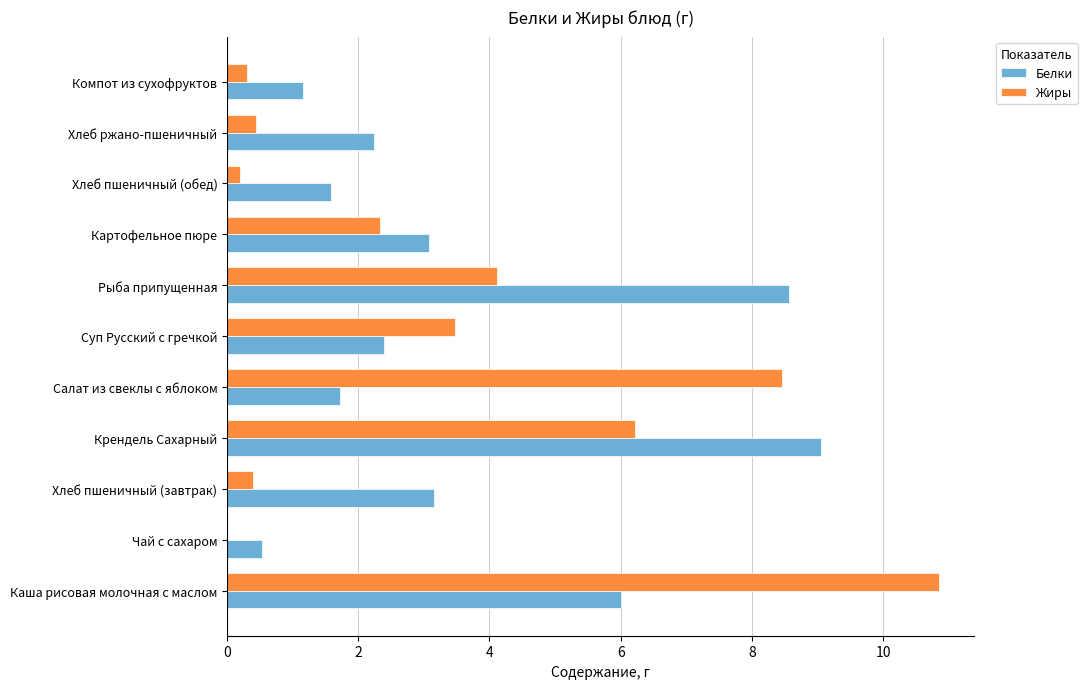

What is the sum of the Жиры values at Крендель Сахарный and Чай с сахаром?

6.2